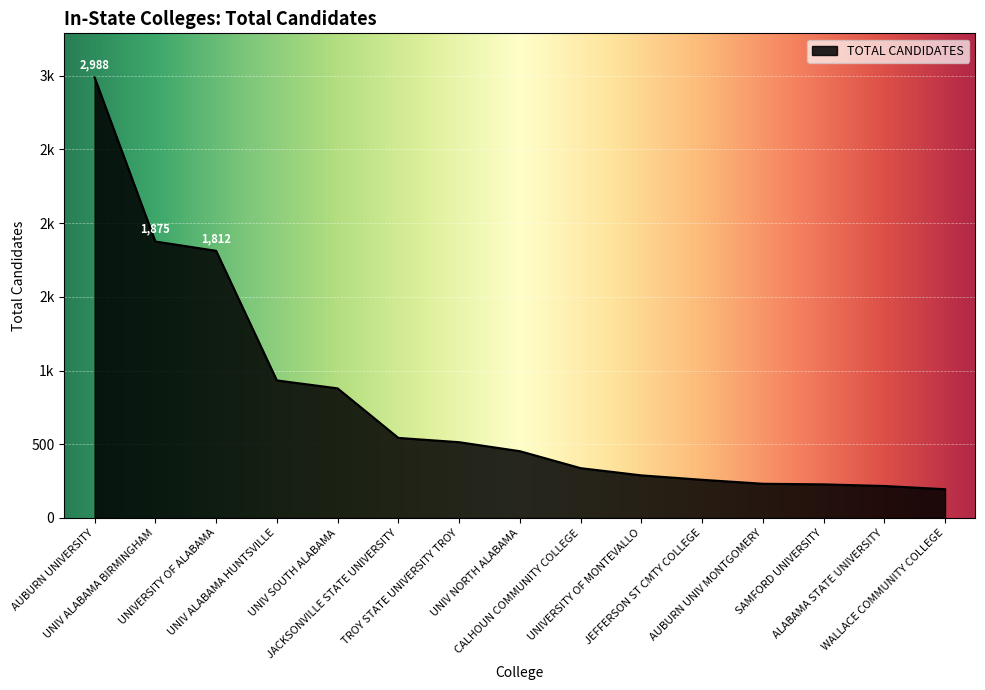

Does the chart display data point markers on the line(s)?

No